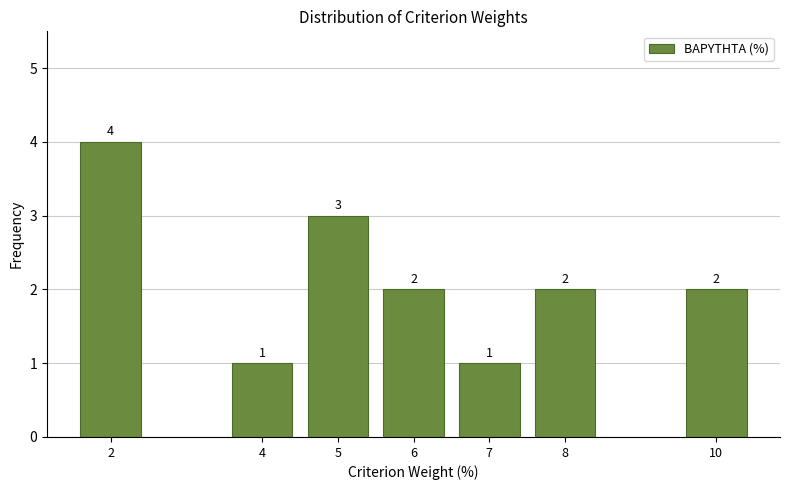

Reading left to right, extract all data points from this chart.

4	1	3	2	1	2	2